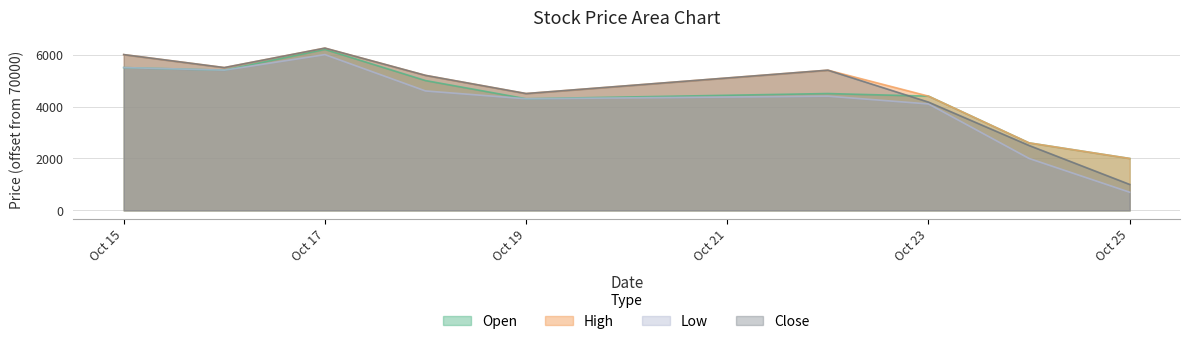

Does the chart have visible grid lines?

Yes